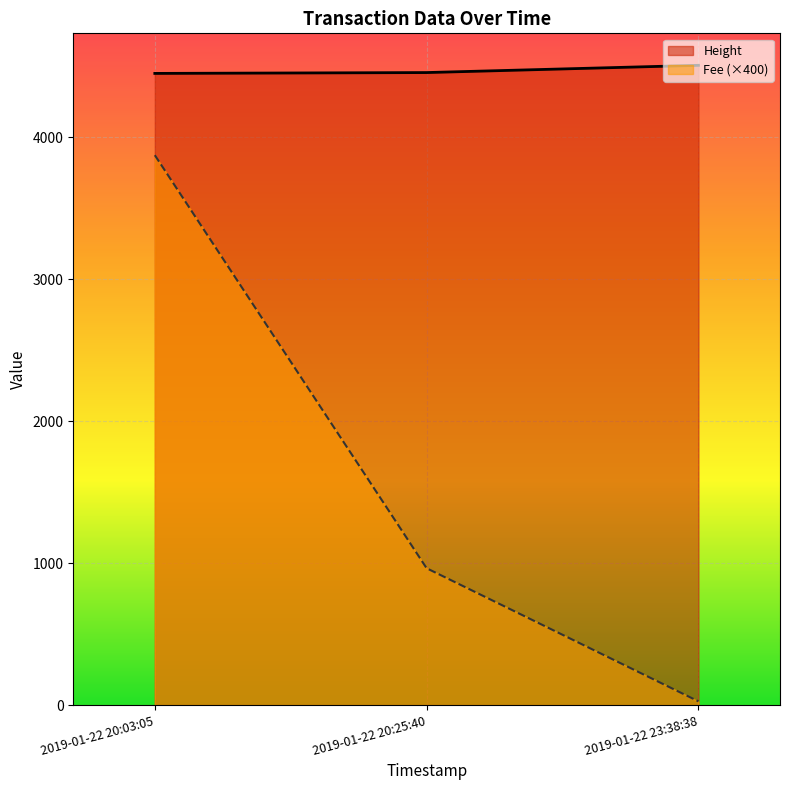

Read the Height value at 2019-01-22 20:03:05.

4451.0